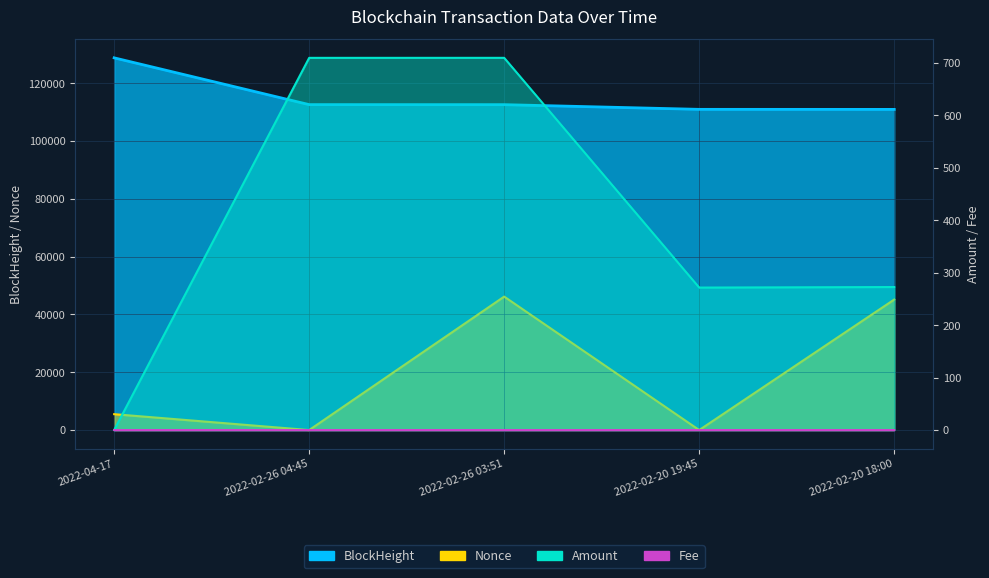

Is it true that BlockHeight equals 172677.3 at 2022-04-17?

False